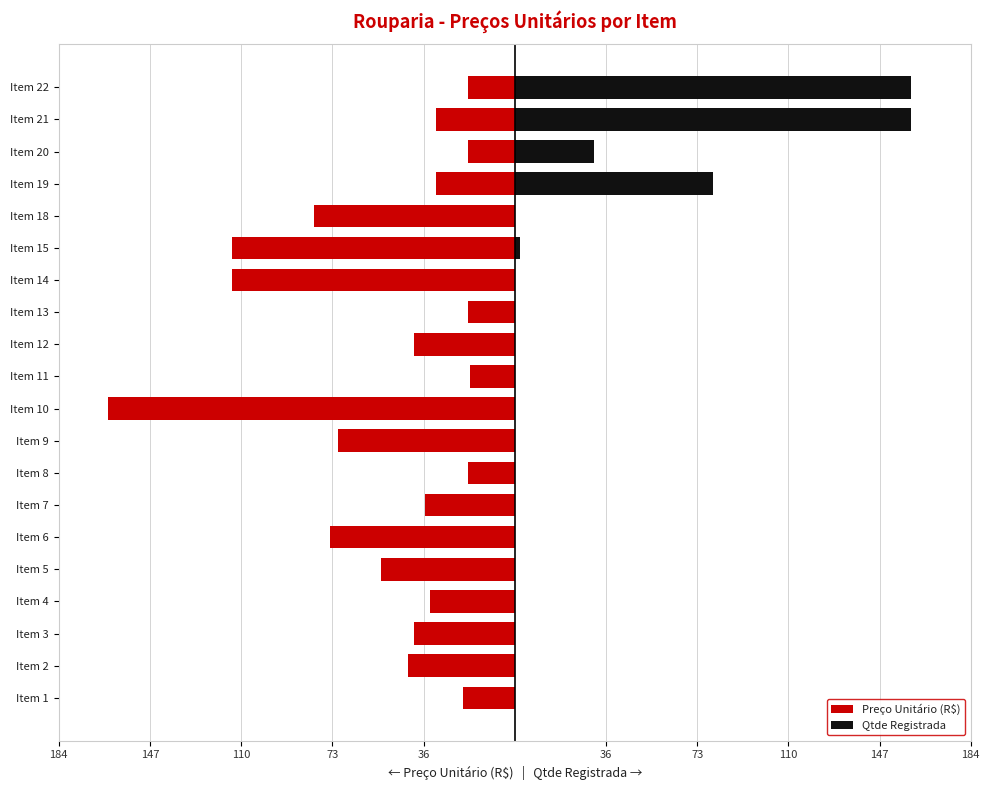

The Qtde Registrada series shows -58.2 at Item 6. True or false?

False